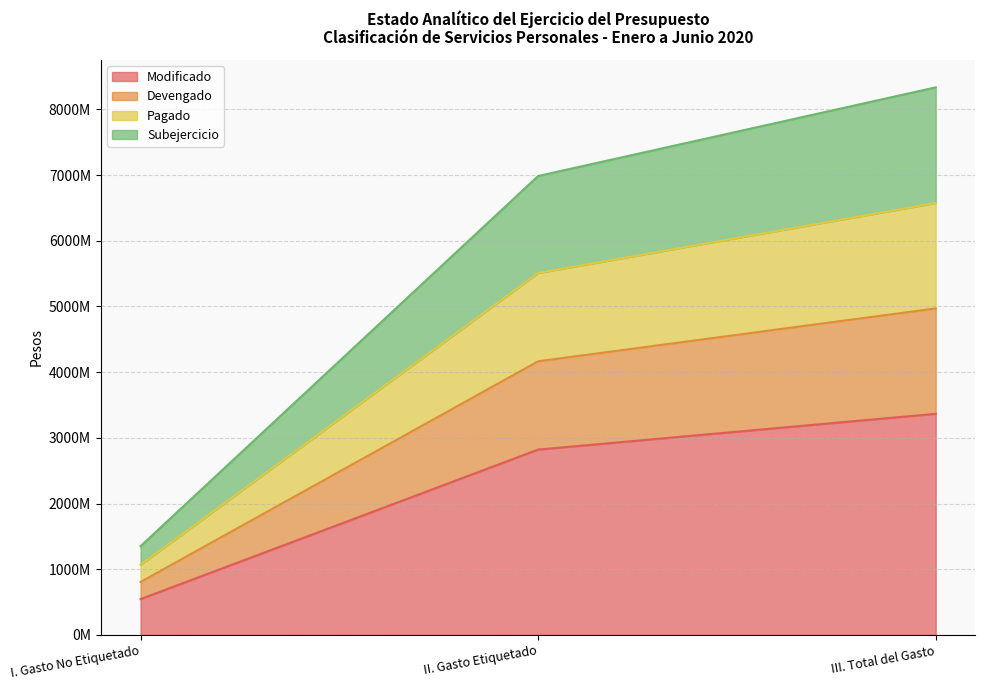

Does the chart have visible grid lines?

Yes